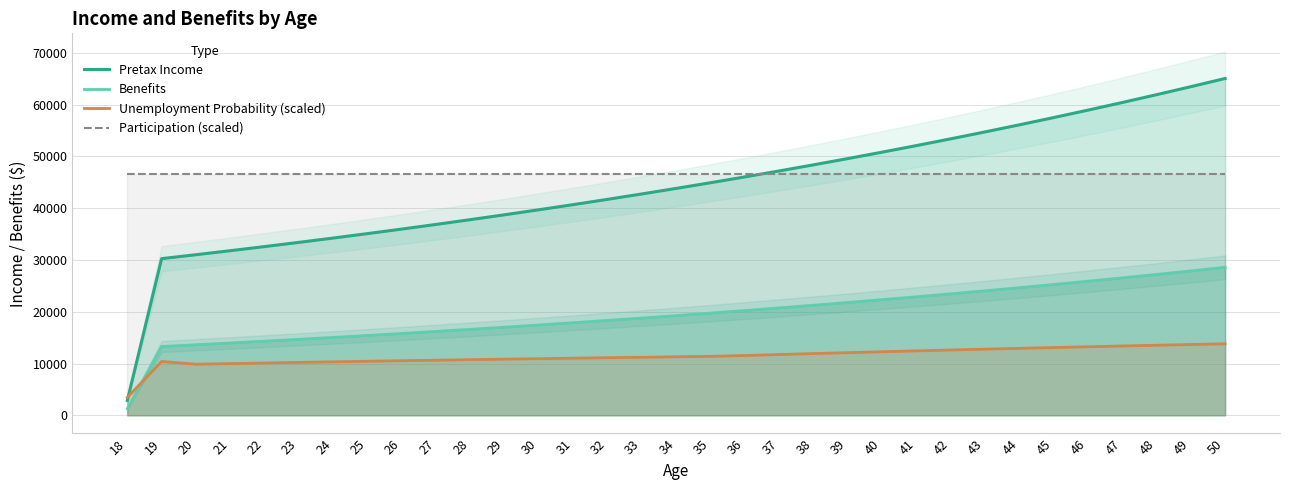

Does the chart display data point markers on the line(s)?

No